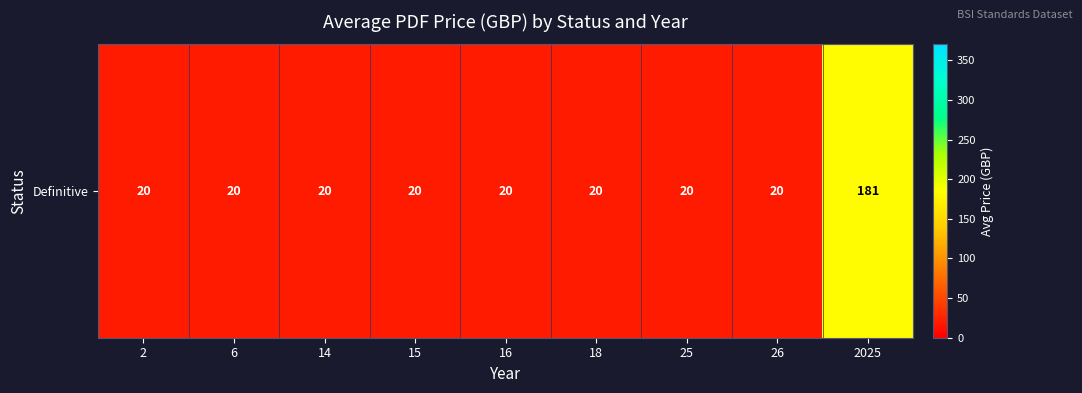

Rank the categories by value from lowest to highest.

2, 6, 14, 15, 16, 18, 25, 26, 2025